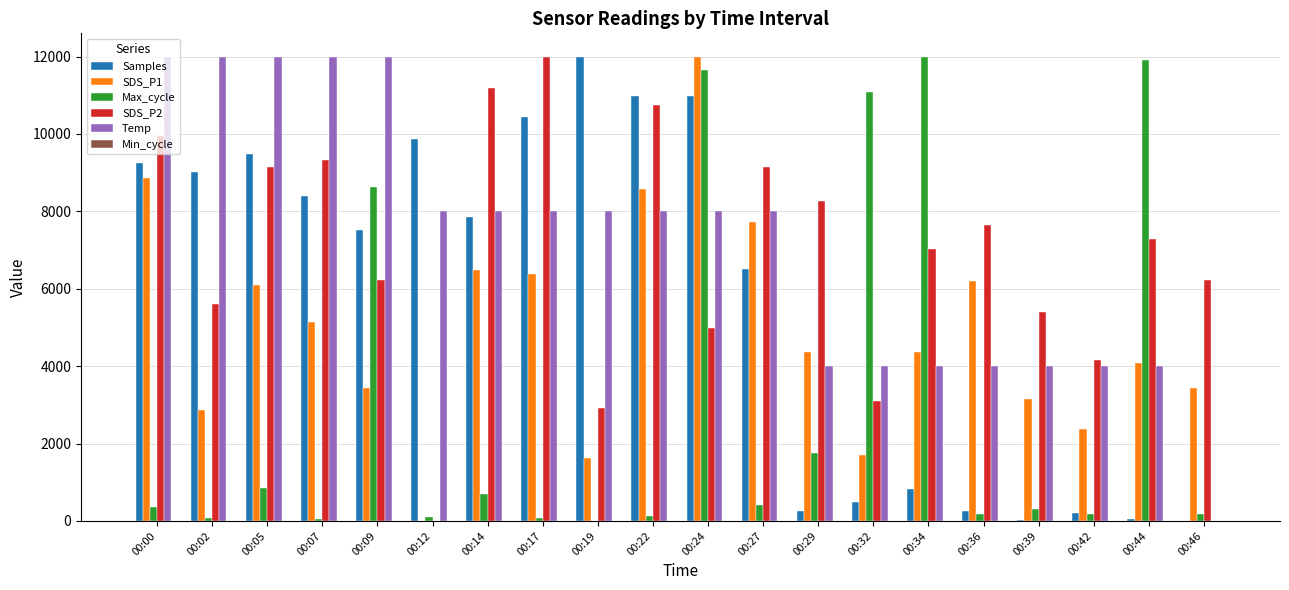

The value of Temp at 00:29 is 4000.0. True or false?

True